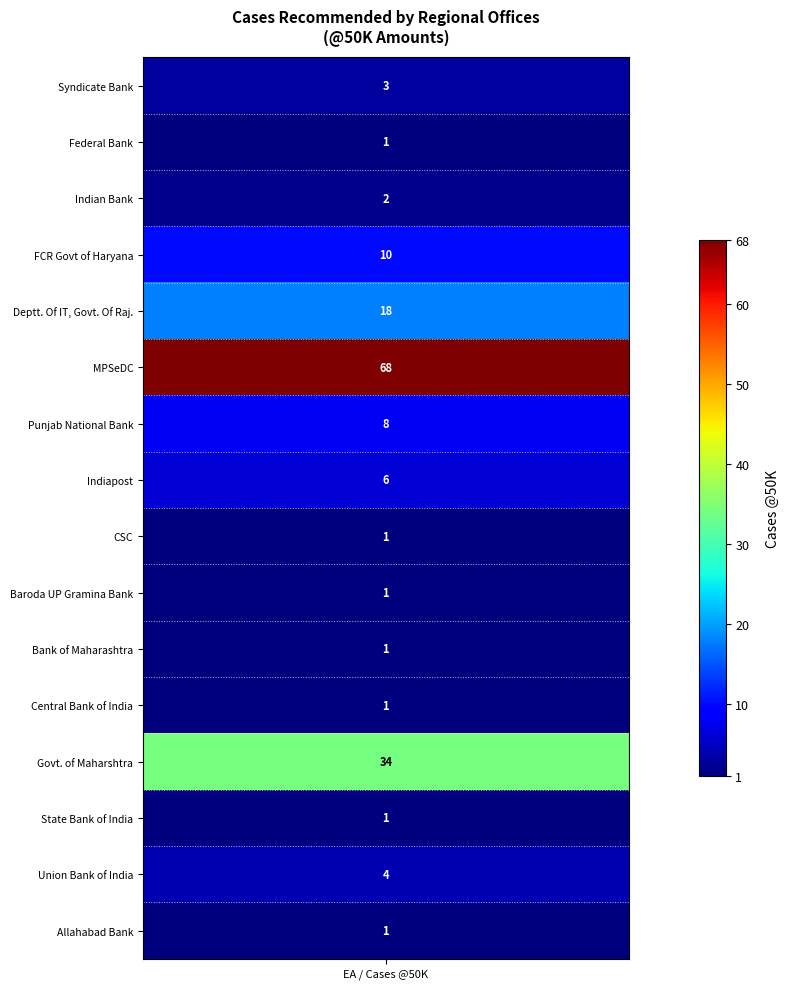

Reading right to left, what are all the values shown in this chart?

1	4	1	34	1	1	1	1	6	8	68	18	10	2	1	3